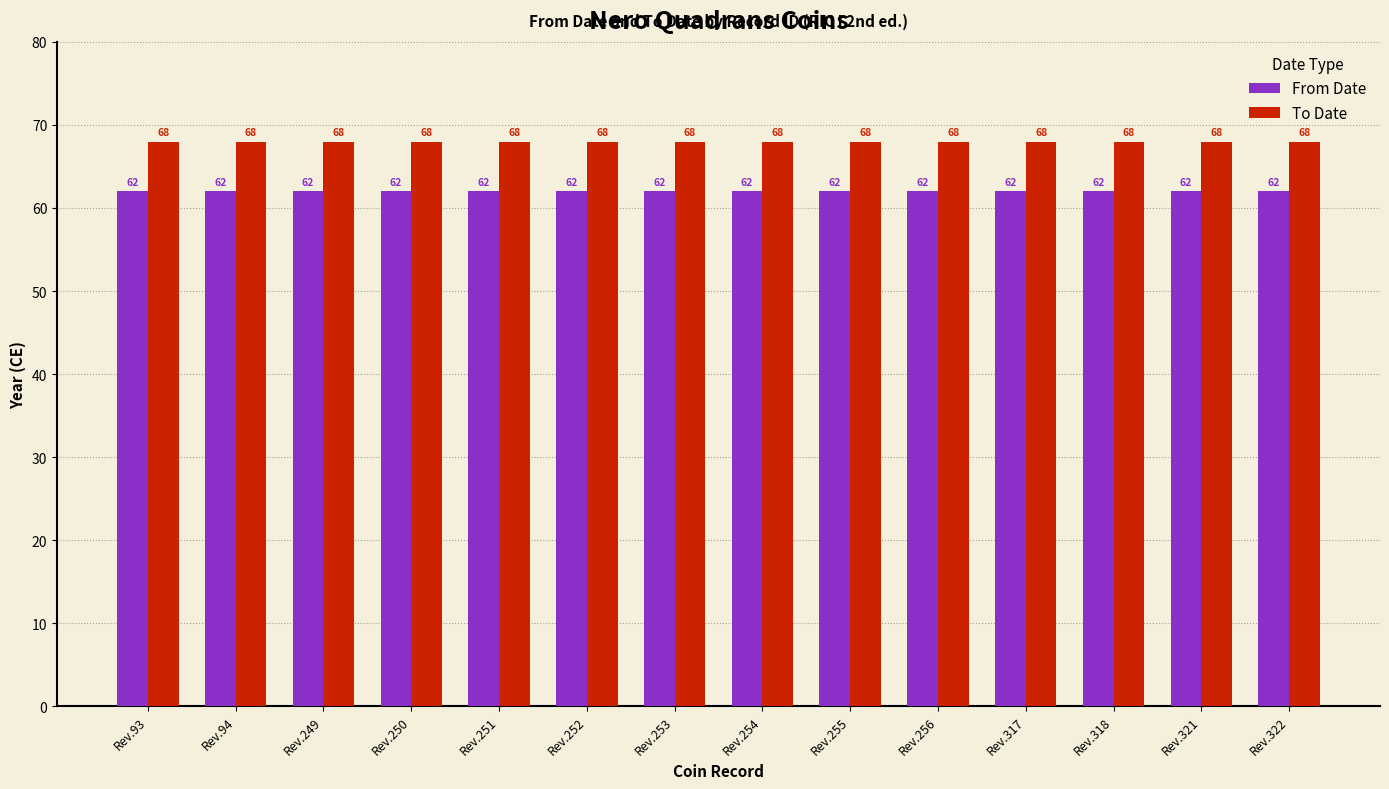

Which series has the largest total across all categories?

To Date